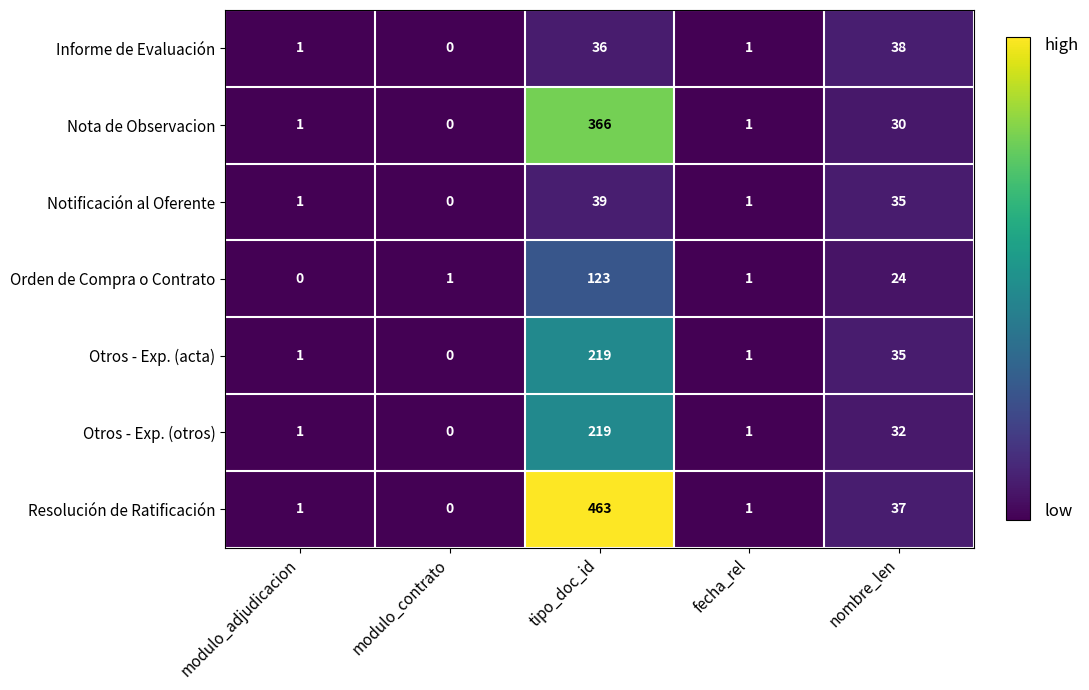

The Notificación al Oferente series shows 39 at tipo_doc_id. True or false?

True